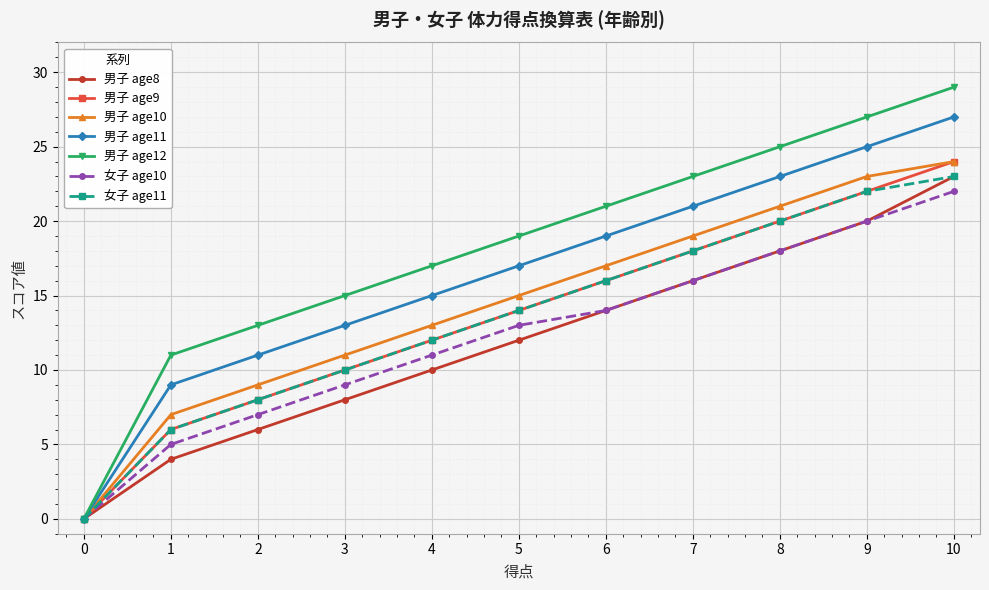

True or false: 男子 age11 has more than 2 interior local peaks.

False